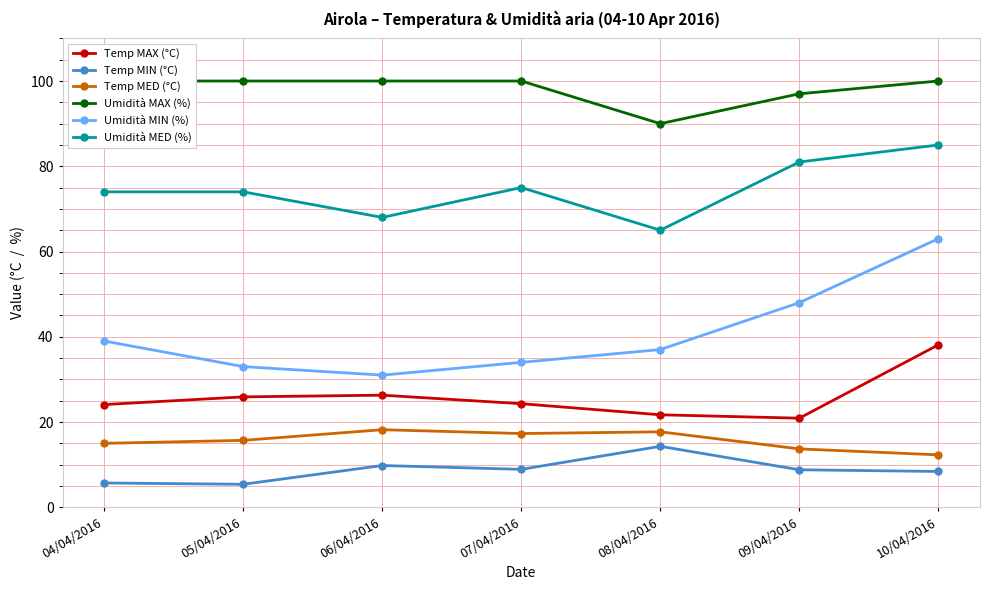

How many lines are shown in the chart?

6